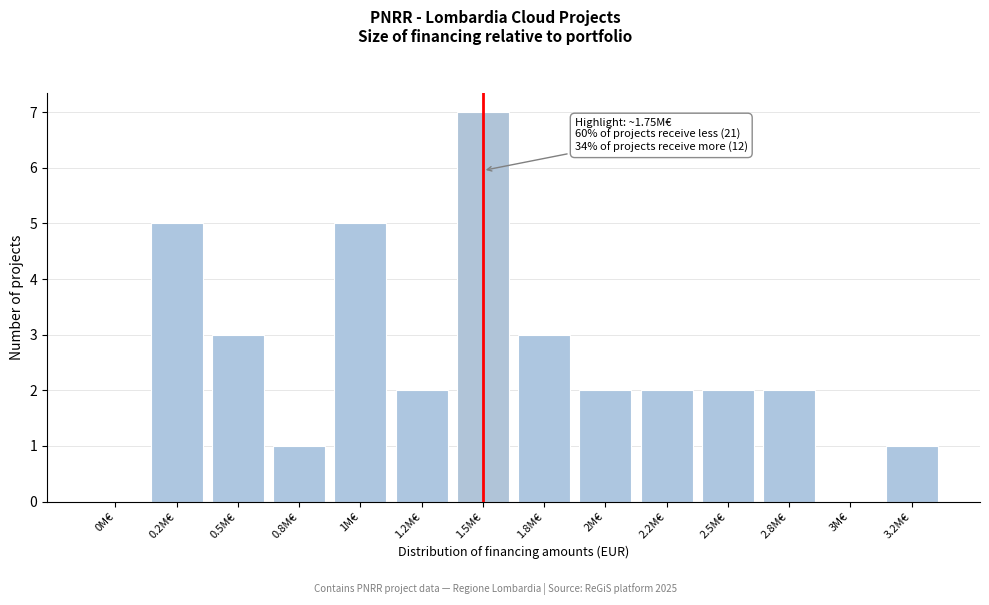

Reading left to right, extract all data points from this chart.

0M€=0	0.2M€=5	0.5M€=3	0.8M€=1	1M€=5	1.2M€=2	1.5M€=7	1.8M€=3	2M€=2	2.2M€=2	2.5M€=2	2.8M€=2	3M€=0	3.2M€=1